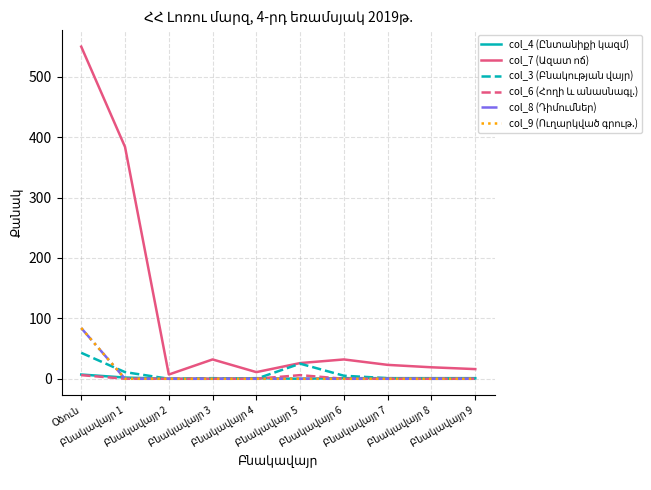

Reading left to right, what are all the values shown in this chart?

col_4 (Ընտանիքի կազմ): Օձուն=7	Բնակավայր 1=2	Բնակավայր 2=0	Բնակավայր 3=0	Բնակավայր 4=1	Բնակավայր 5=0	Բնակավայր 6=1	Բնակավայր 7=1	Բնակավայր 8=1	Բնակավայր 9=1
col_7 (Ազատ ոճ): Օձուն=550	Բնակավայր 1=384	Բնակավայր 2=7	Բնակավայր 3=32	Բնակավայր 4=11	Բնակավայր 5=26	Բնակավայր 6=32	Բնակավայր 7=23	Բնակավայր 8=19	Բնակավայր 9=16
col_3 (Բնակության վայր): Օձուն=43	Բնակավայր 1=11	Բնակավայր 2=0	Բնակավայր 3=1	Բնակավայր 4=0	Բնակավայր 5=25	Բնակավայր 6=5	Բնակավայր 7=1	Բնակավայր 8=0	Բնակավայր 9=0
col_6 (Հողի և անասնագլ.): Օձուն=6	Բնակավայր 1=0	Բնակավայր 2=0	Բնակավայր 3=0	Բնակավայր 4=0	Բնակավայր 5=6	Բնակավայր 6=0	Բնակավայր 7=0	Բնակավայր 8=0	Բնակավայր 9=0
col_8 (Դիմումներ): Օձուն=84	Բնակավայր 1=0	Բնակավայր 2=0	Բնակավայր 3=0	Բնակավայր 4=0	Բնակավայր 5=0	Բնակավայր 6=0	Բնակավայր 7=0	Բնակավայր 8=0	Բնակավայր 9=0
col_9 (Ուղարկված գրութ.): Օձուն=84	Բնակավայր 1=0	Բնակավայր 2=0	Բնակավայր 3=0	Բնակավայր 4=0	Բնակավայր 5=0	Բնակավայր 6=0	Բնակավայր 7=0	Բնակավայր 8=0	Բնակավայր 9=0